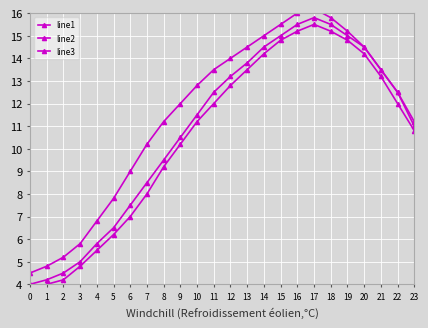

At which label does line1 first exceed 12?

11